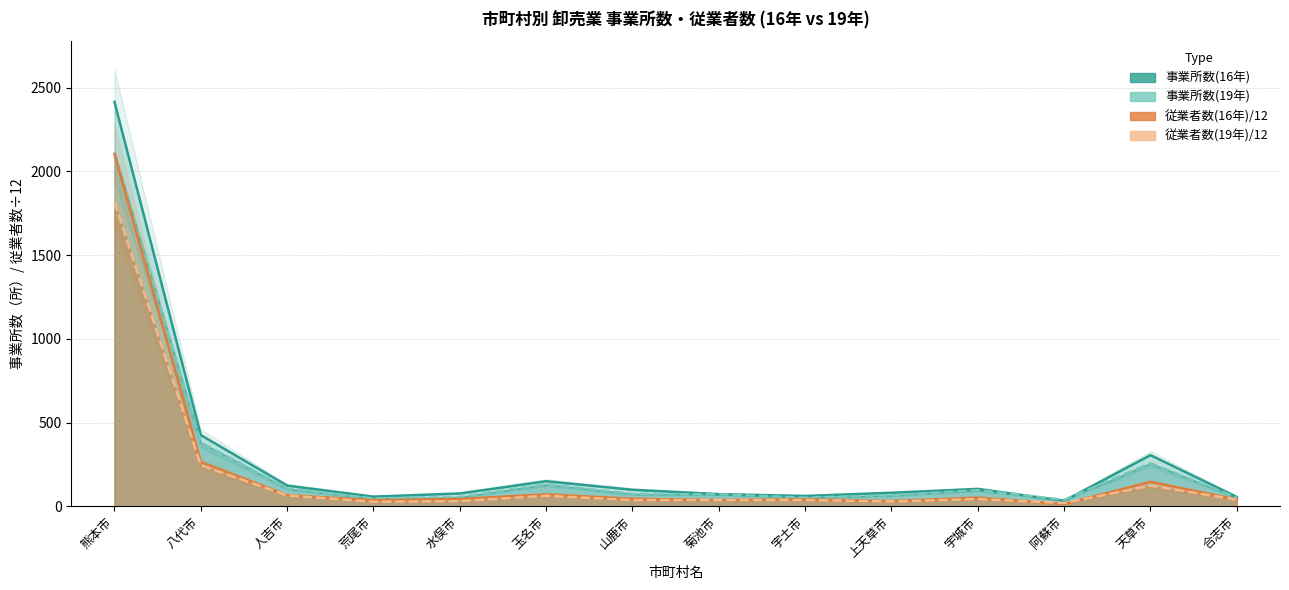

At which category does 事業所数(19年) reach its first local peak?

玉名市